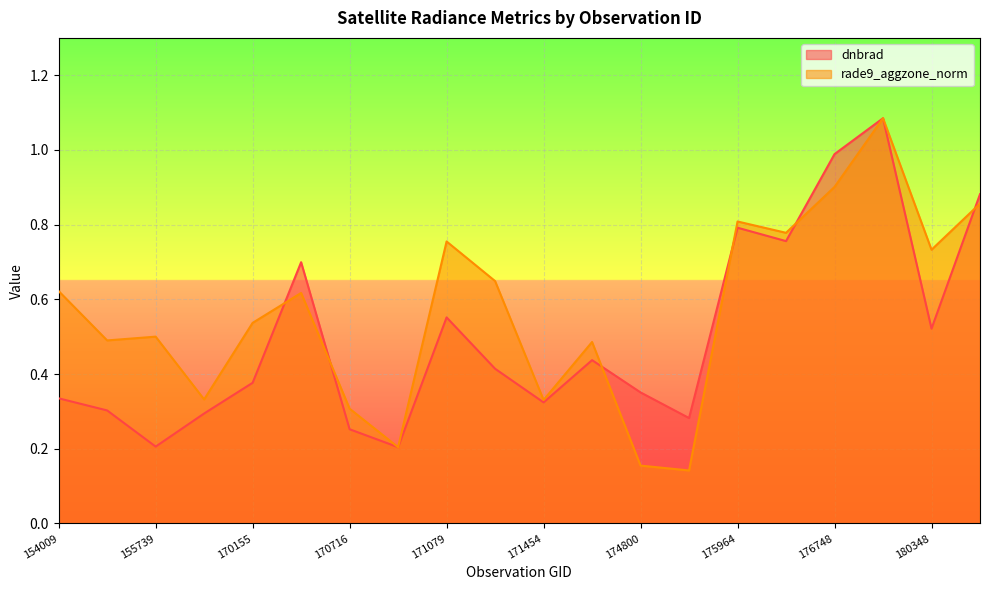

Reading left to right, list all the values displayed in this chart.

dnbrad: 154009=0.3	154803=0.3	155739=0.2	169981=0.3	170155=0.4	170531=0.7	170716=0.3	170898=0.2	171079=0.6	171260=0.4	171454=0.3	171638=0.4	174800=0.4	175772=0.3	175964=0.8	176156=0.8	176748=1.0	180152=1.1	180348=0.5	180544=0.9
rade9_aggzone_norm: 154009=0.6	154803=0.5	155739=0.5	169981=0.3	170155=0.5	170531=0.6	170716=0.3	170898=0.2	171079=0.8	171260=0.6	171454=0.3	171638=0.5	174800=0.2	175772=0.1	175964=0.8	176156=0.8	176748=0.9	180152=1.1	180348=0.7	180544=0.9